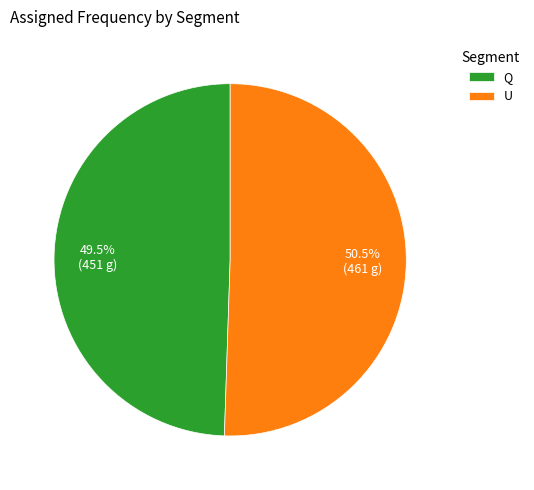

Is it true that U is 56% of the pie?

False